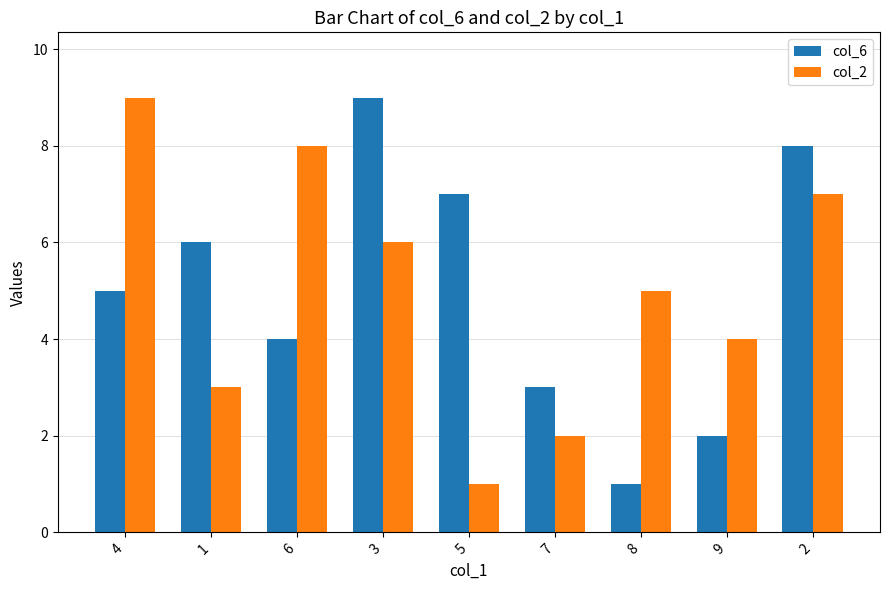

Are the bars horizontal?

No